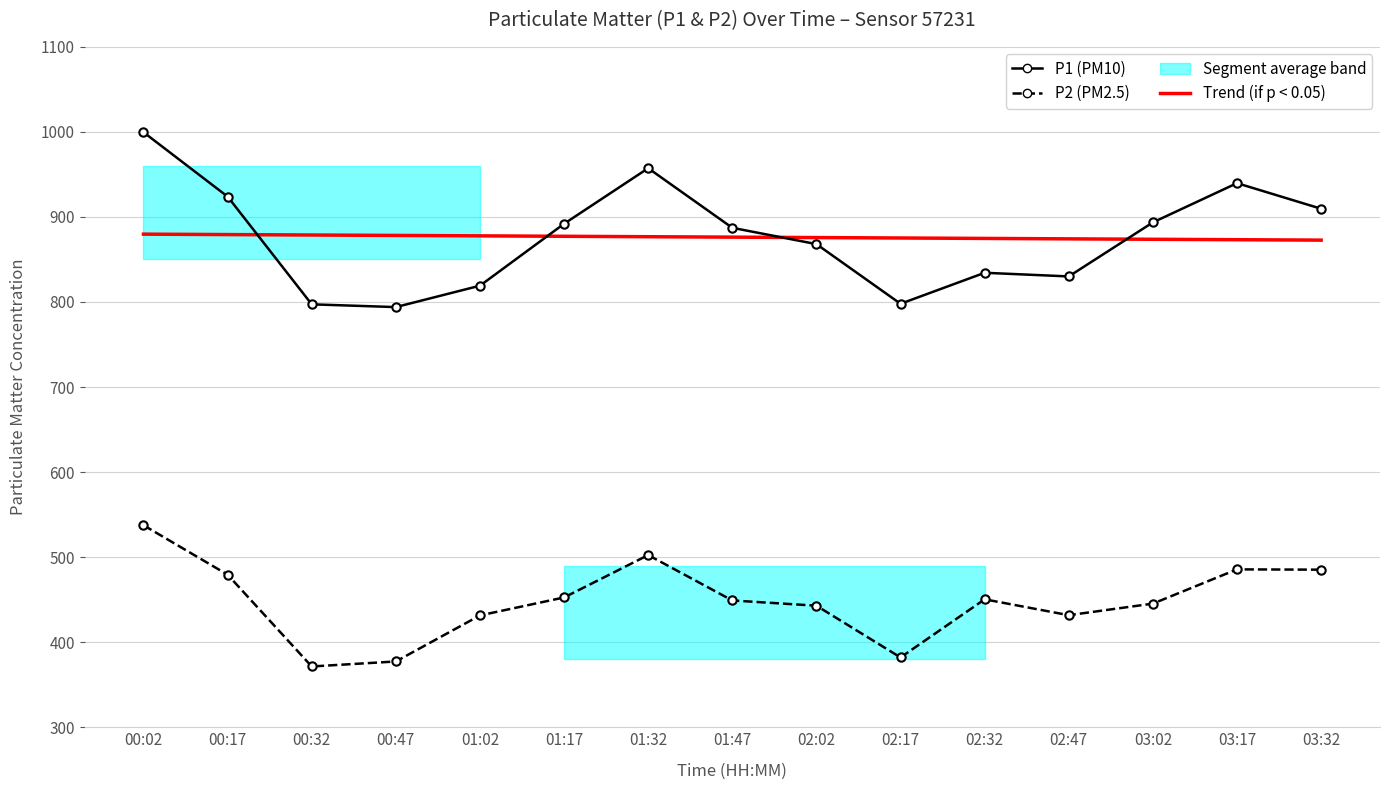

What is the average value of the Trend (P1) series?

876.2